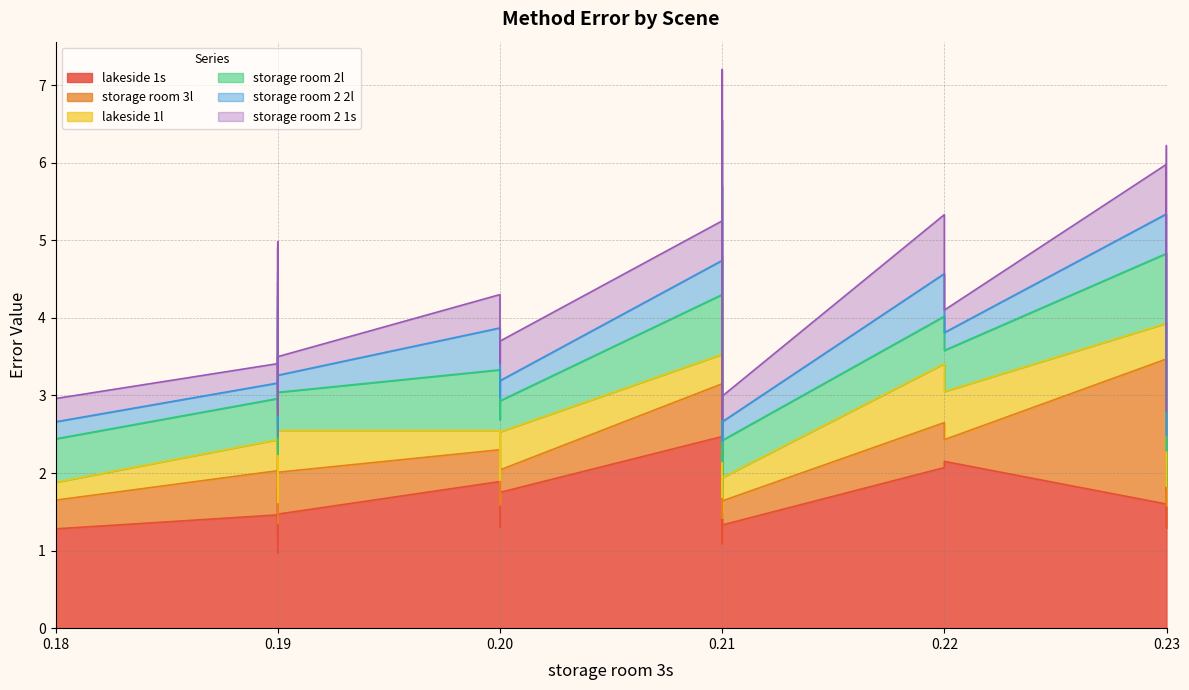

True or false: storage room 2 1s has more than 1 interior local peaks.

True